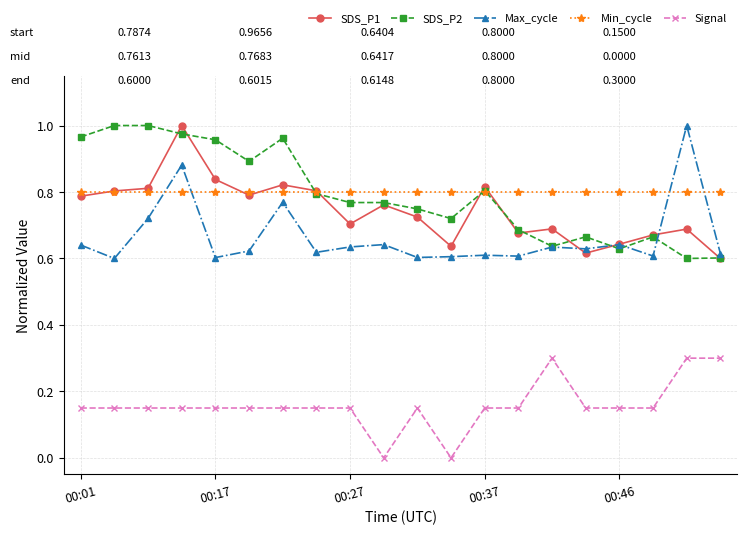

True or false: SDS_P2 and Signal cross at least once.

False